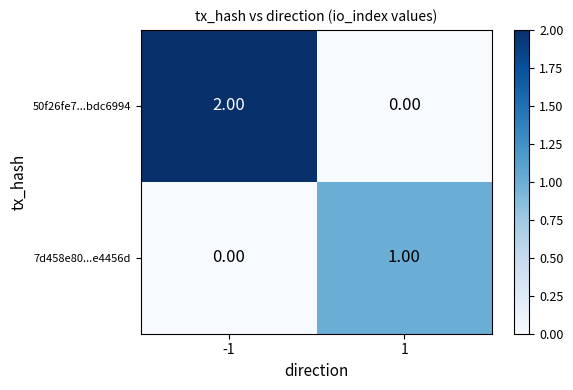

Which series has the largest total across all categories?

50f26fe7...bdc6994